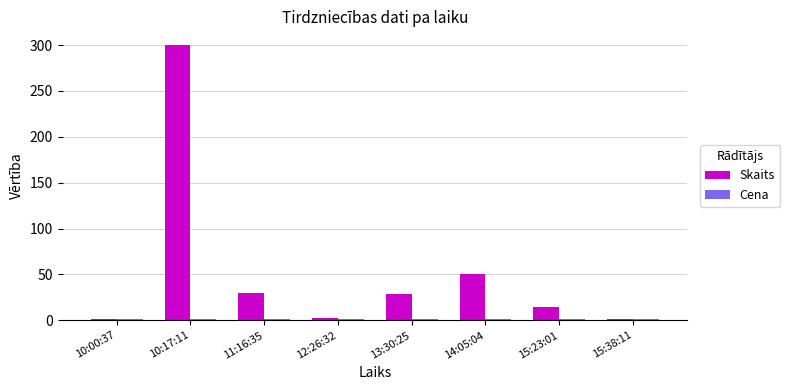

Which series has the largest total across all categories?

Skaits